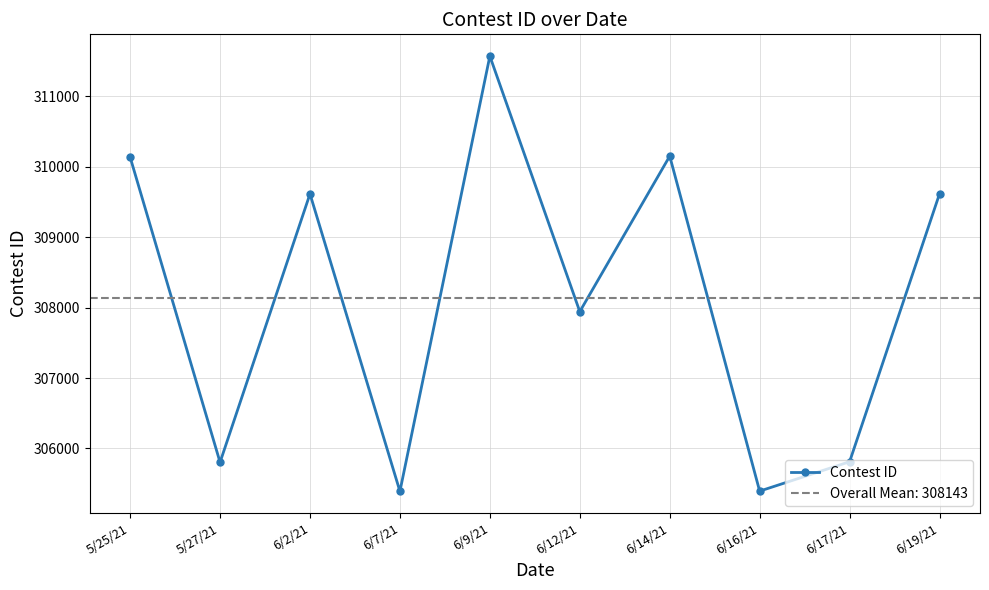

What is the difference between the maximum and minimum values?

6178